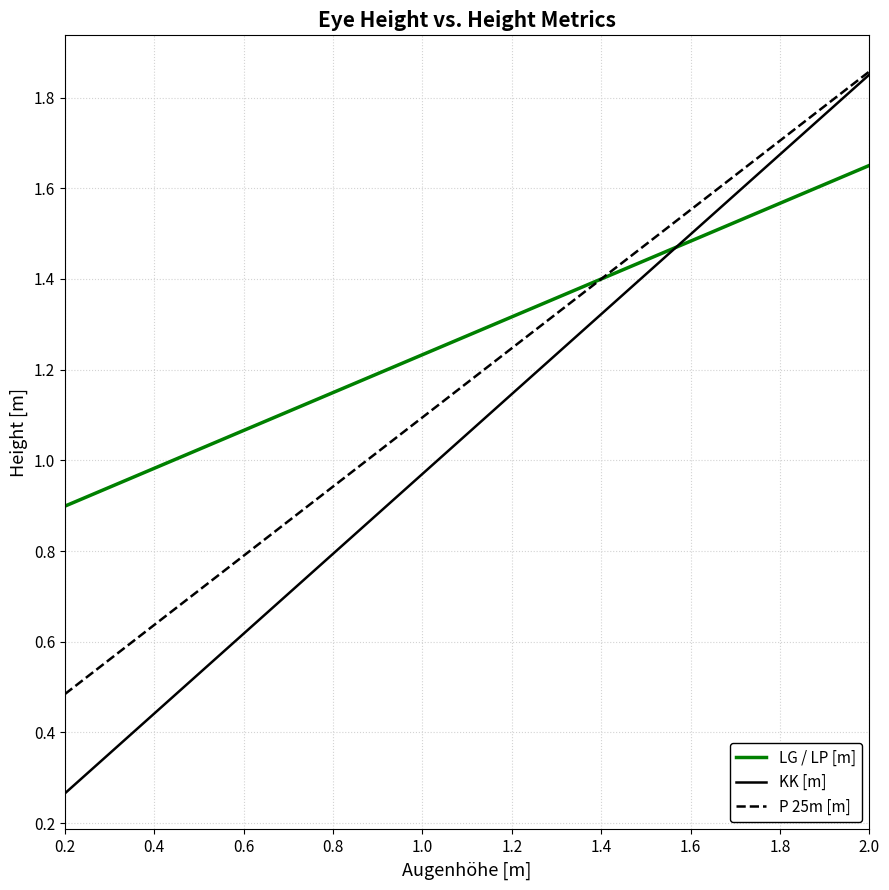

Which series has the largest total across all categories?

LG / LP [m]